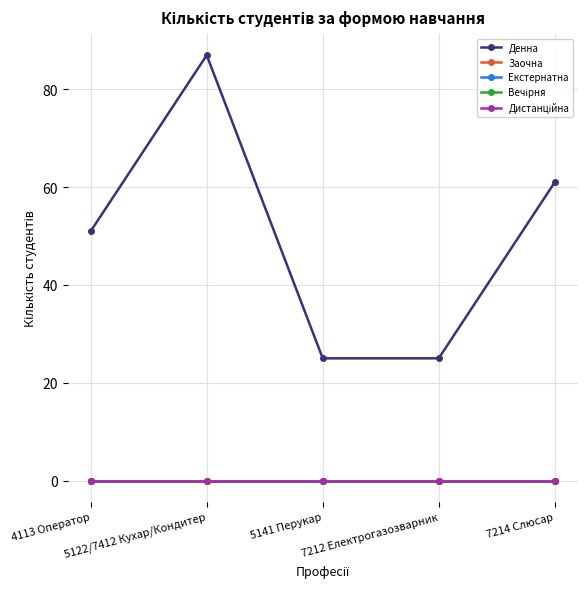

The value of Денна at 7212 Електрогазозварник is 42. True or false?

False